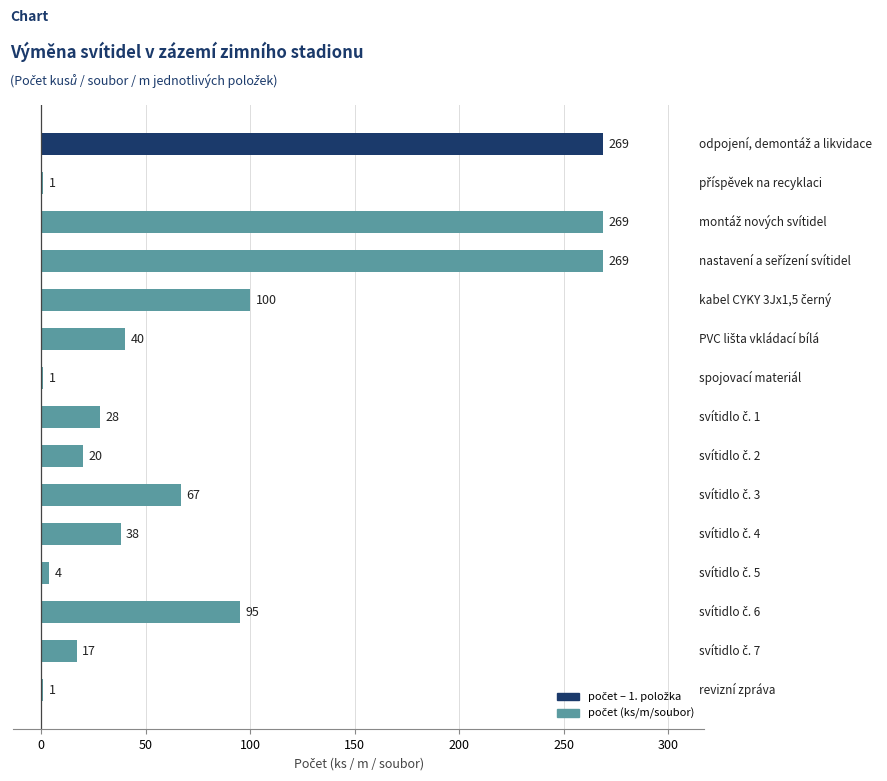

How many categories are shown in the chart?

15